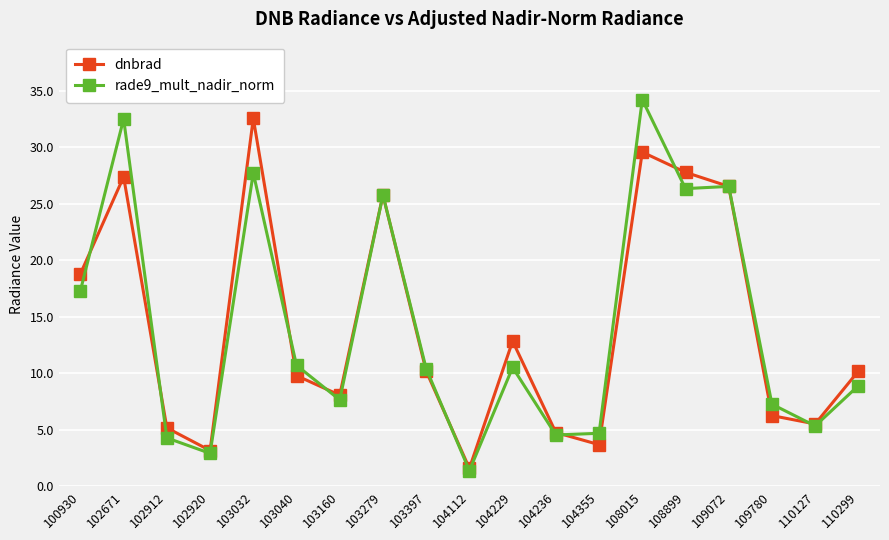

The rade9_mult_nadir_norm series shows 18.0 at 103040. True or false?

False